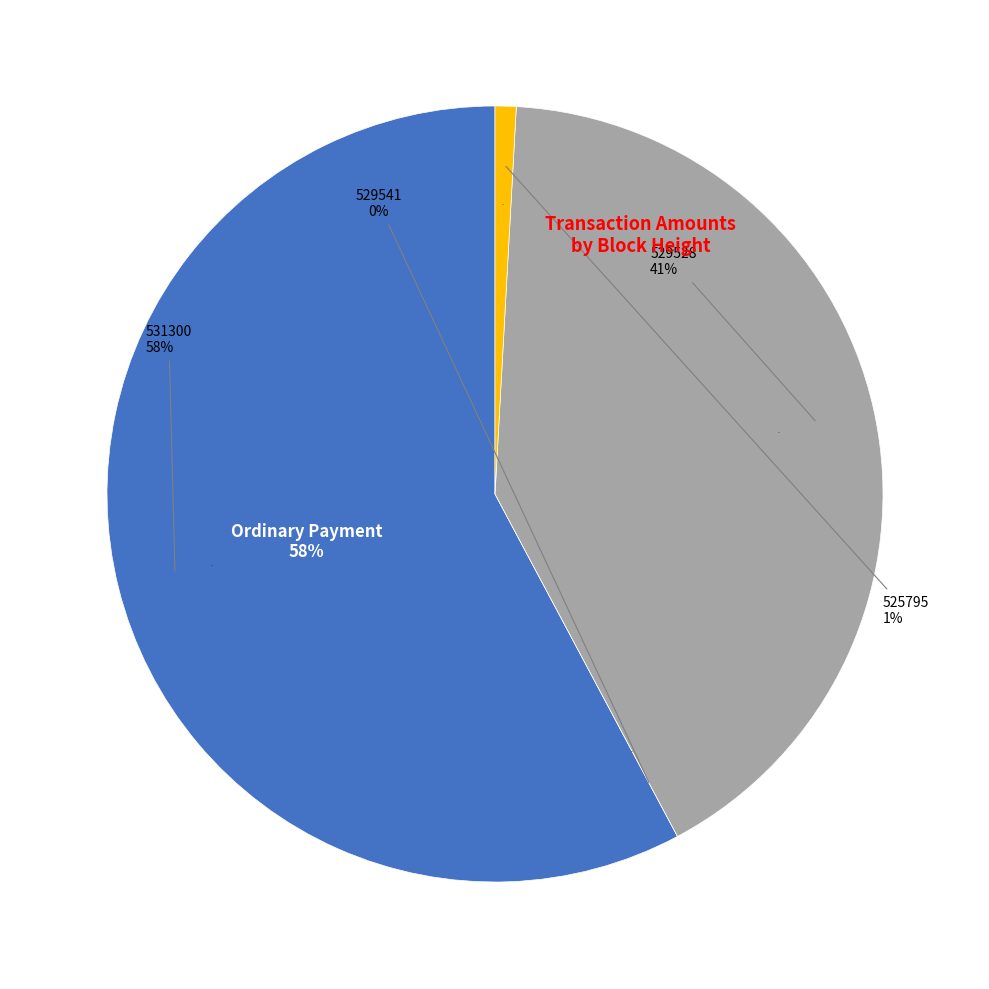

What portion of the pie excludes 525795?

99.1%